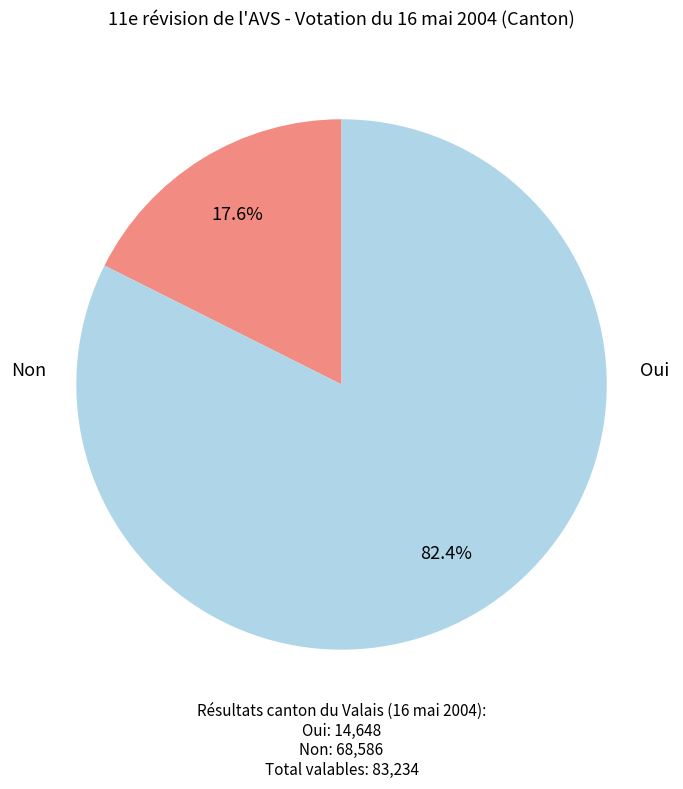

Is there a majority slice in this chart?

Yes